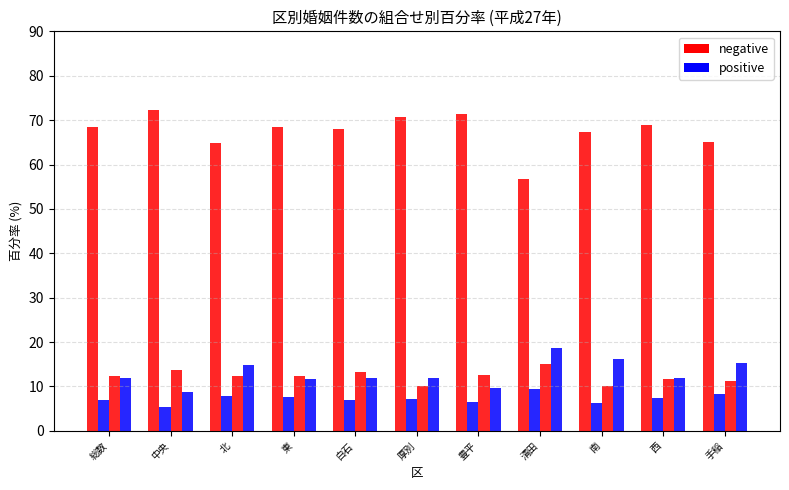

Which category has the lowest value in the negative series?

清田